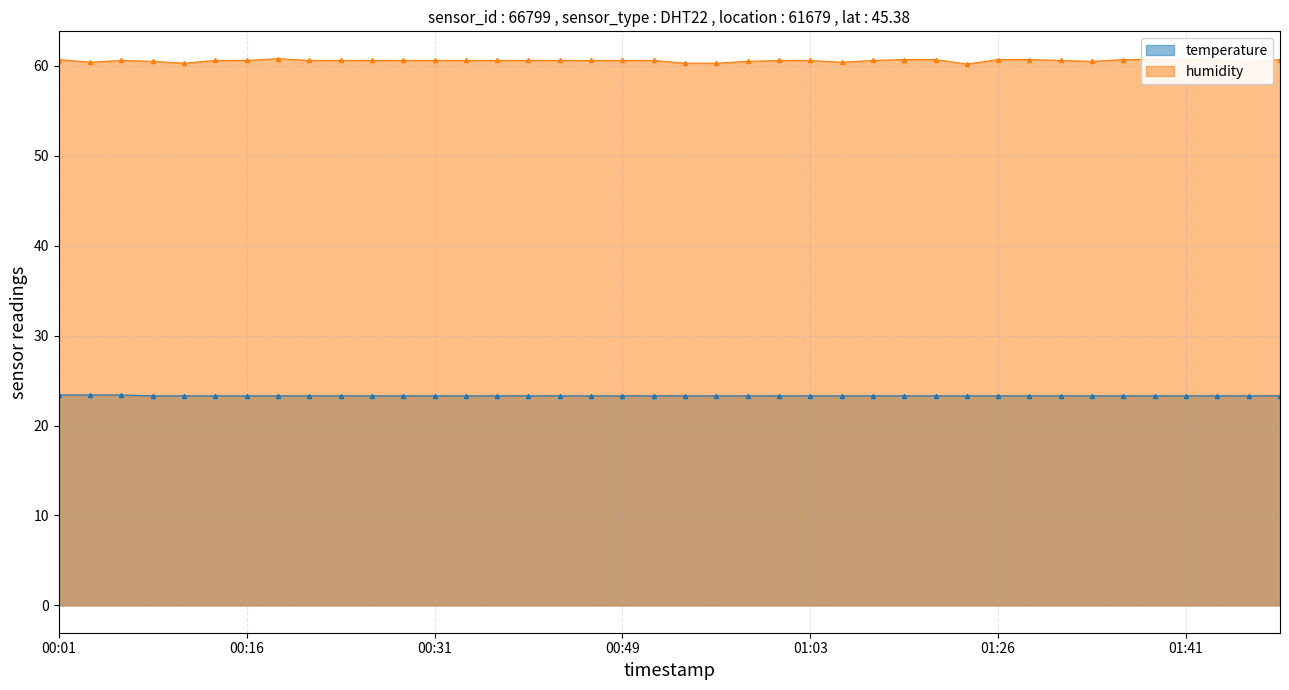

Rank the series by their maximum value, from highest to lowest.

humidity, temperature